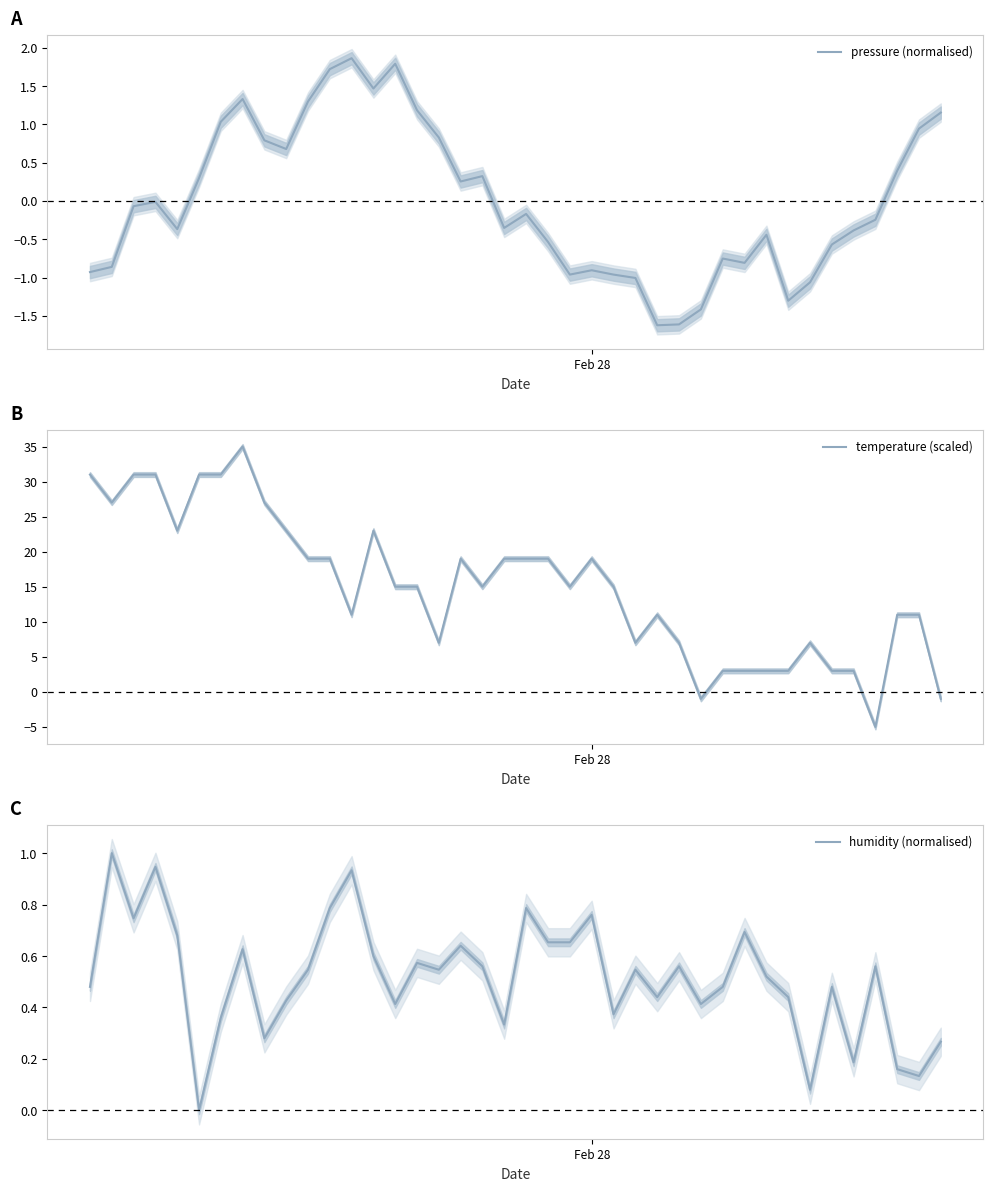

What is the minimum value for pressure (normalised)?

-1.6